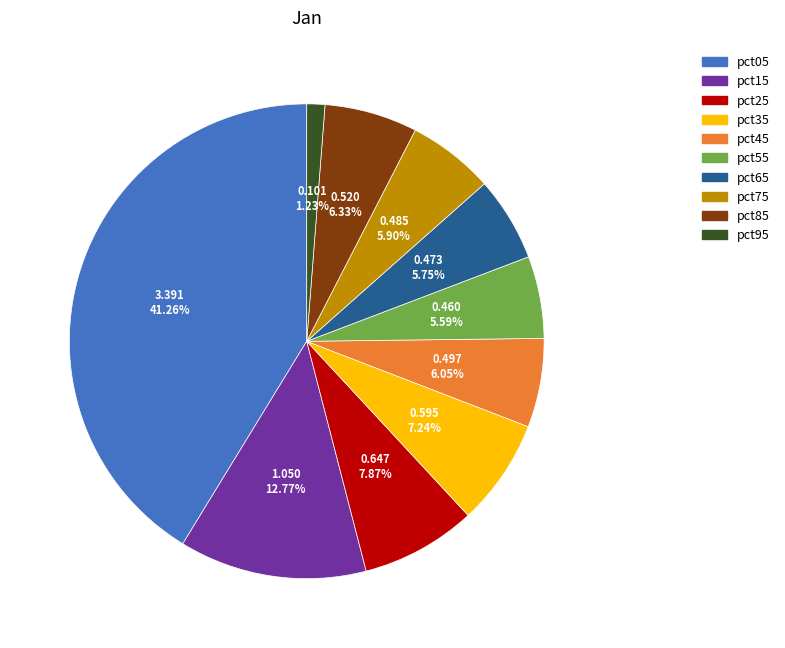

Is pct95 the majority of the pie?

No